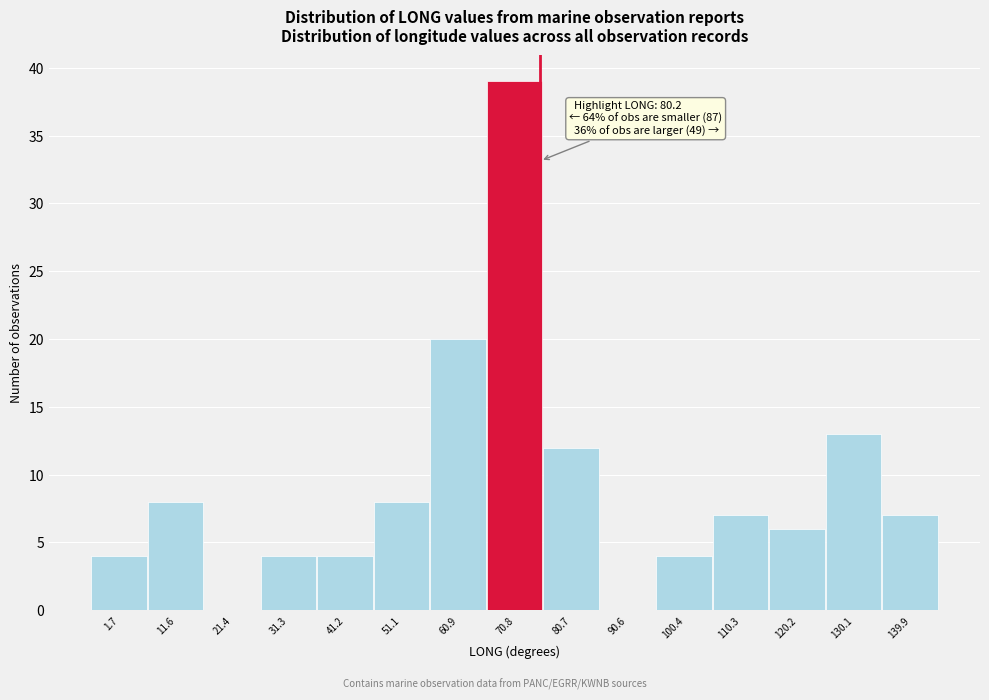

Reading left to right, what are all the values shown in this chart?

1.7=4	11.6=8	21.4=0	31.3=4	41.2=4	51.1=8	60.9=20	70.8=39	80.7=12	90.6=0	100.4=4	110.3=7	120.2=6	130.1=13	139.9=7